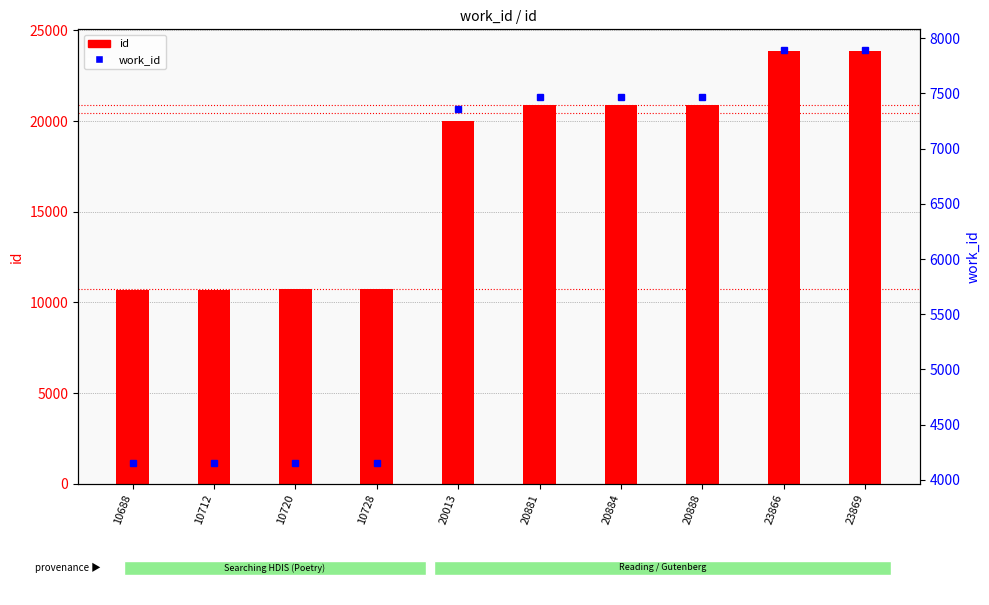

List the labels in order of work_id value, smallest first.

10688, 10712, 10720, 10728, 20013, 20881, 20884, 20888, 23866, 23869